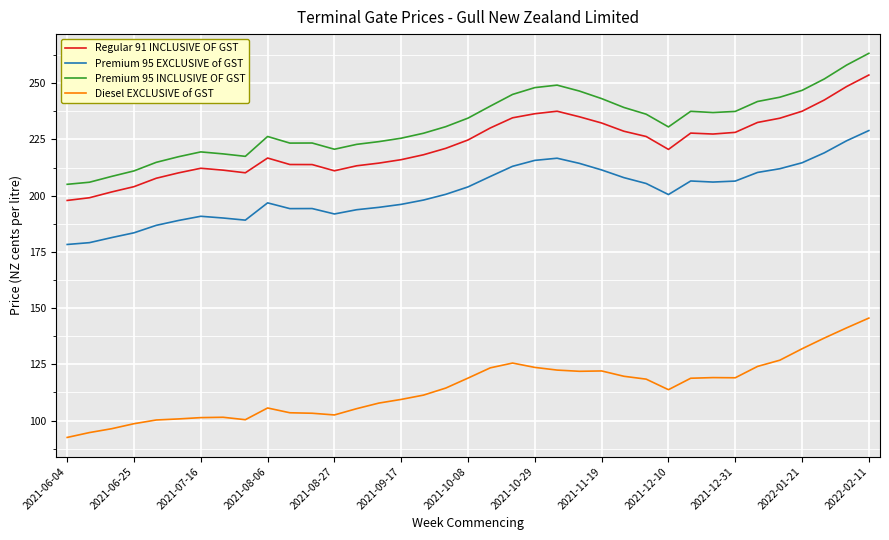

What is the minimum value for Diesel EXCLUSIVE of GST?

92.5